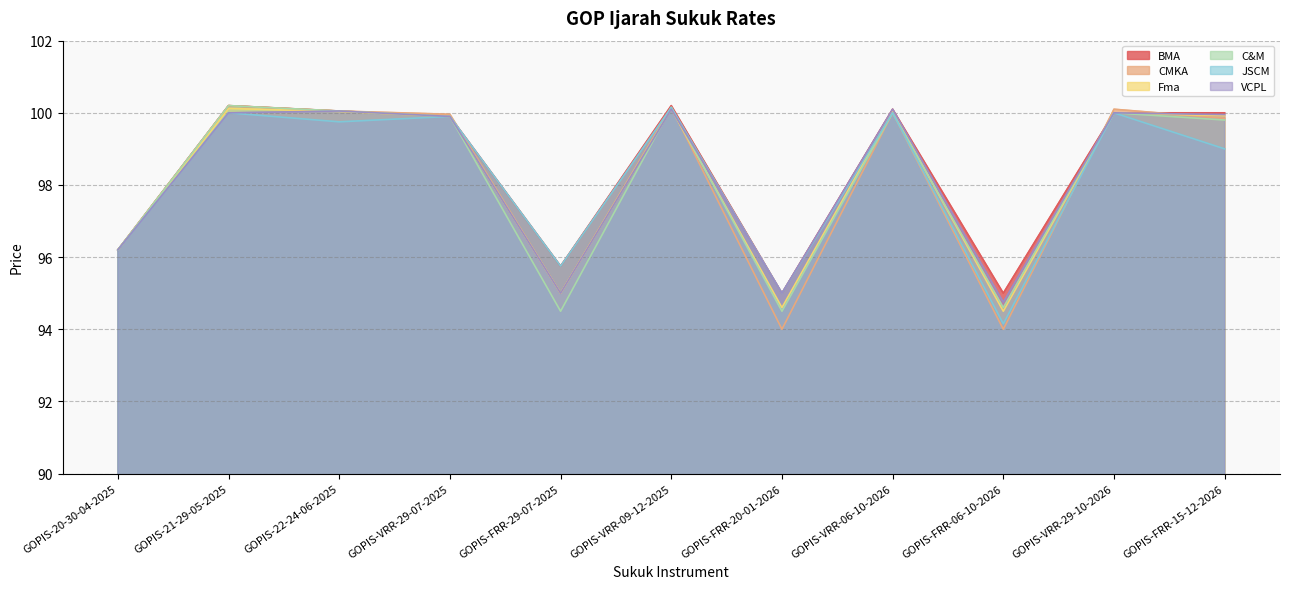

What is the average value of the VCPL series?

98.3